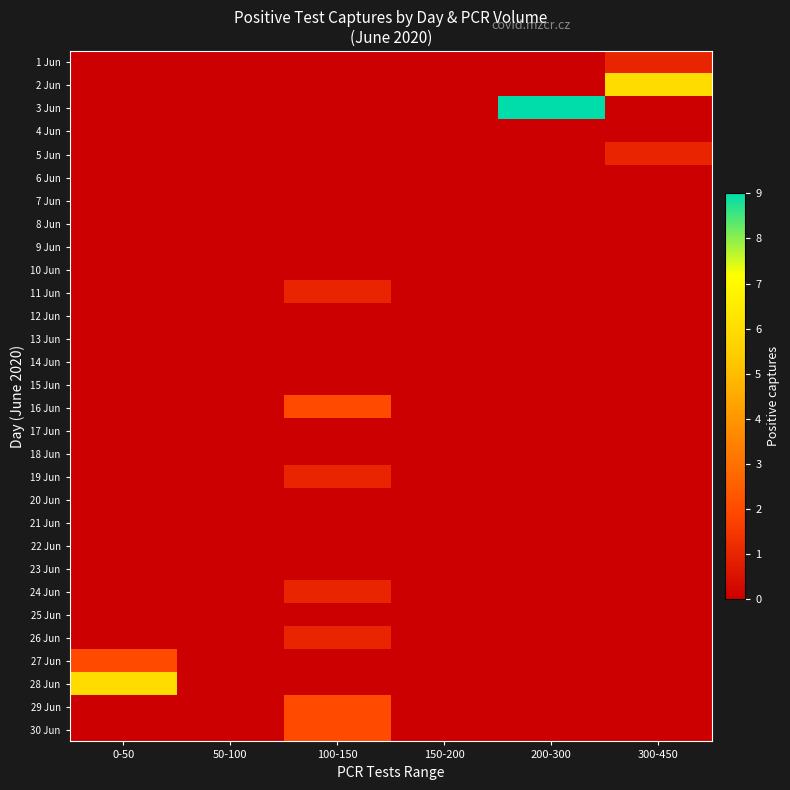

Between 100-150 and 50-100, which is larger?

100-150